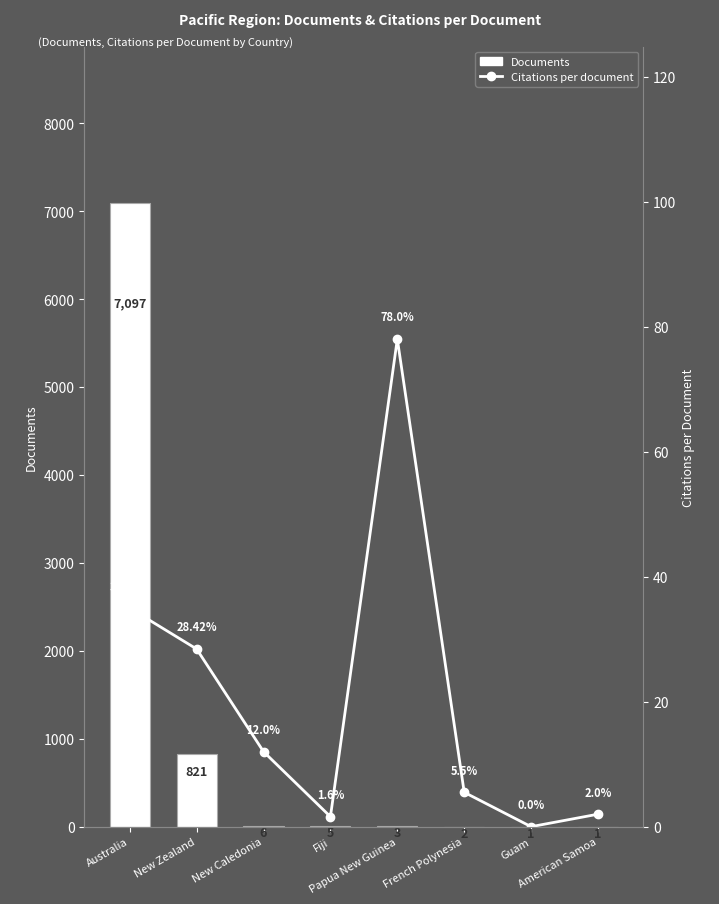

What is the sum of all Citations per document values?

162.5